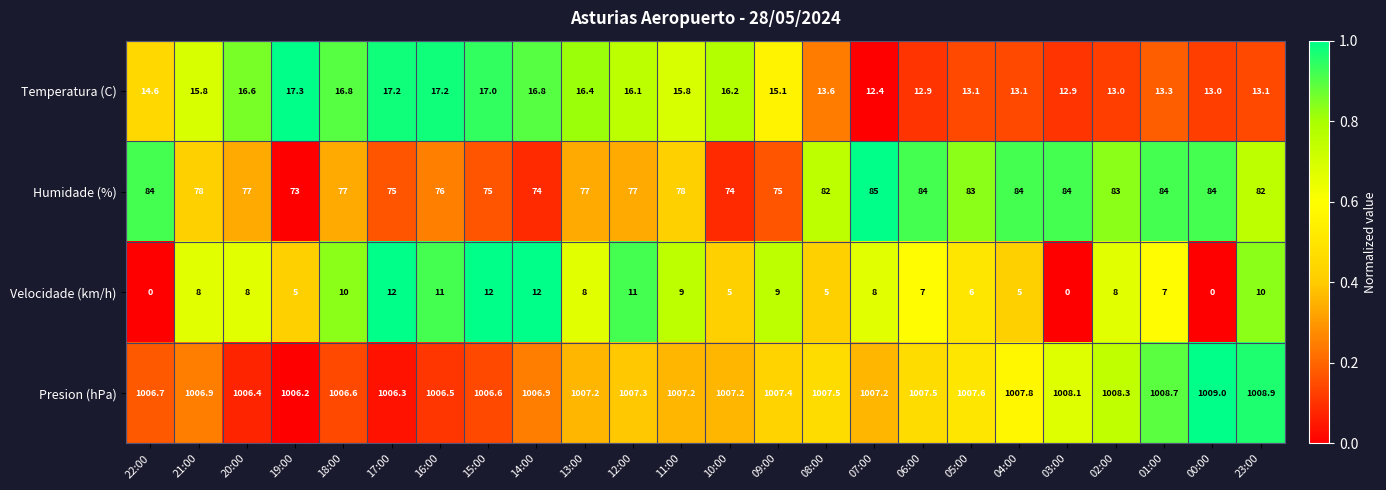

The value of Humidade (%) at 14:00 is 129.8. True or false?

False